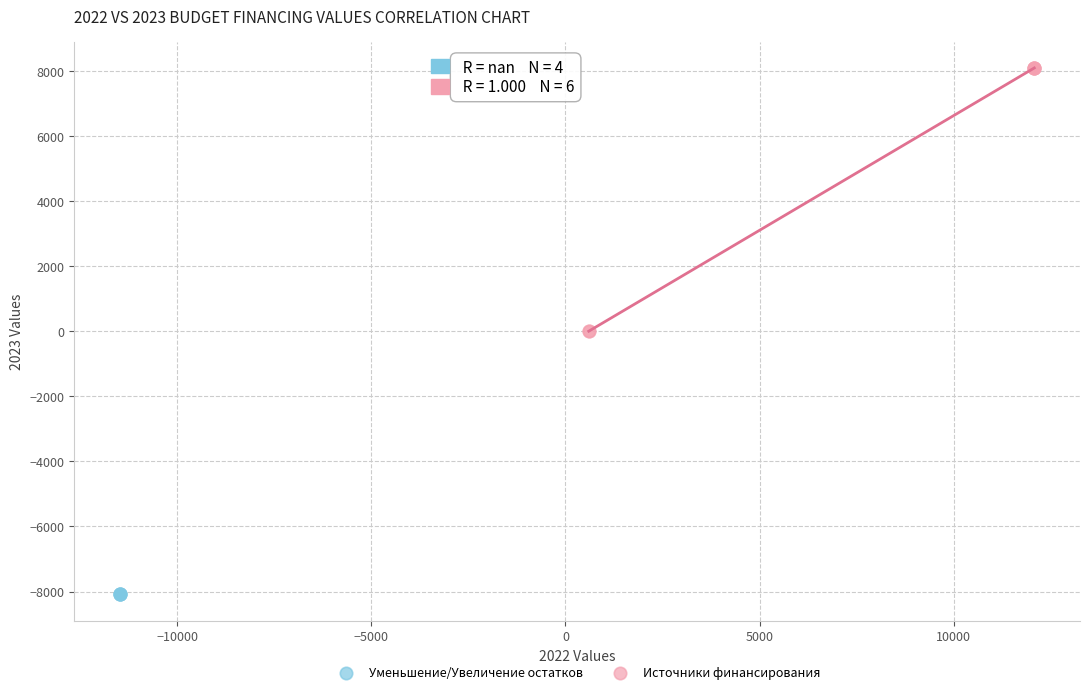

Which series contains the highest Y value?

Источники финансирования